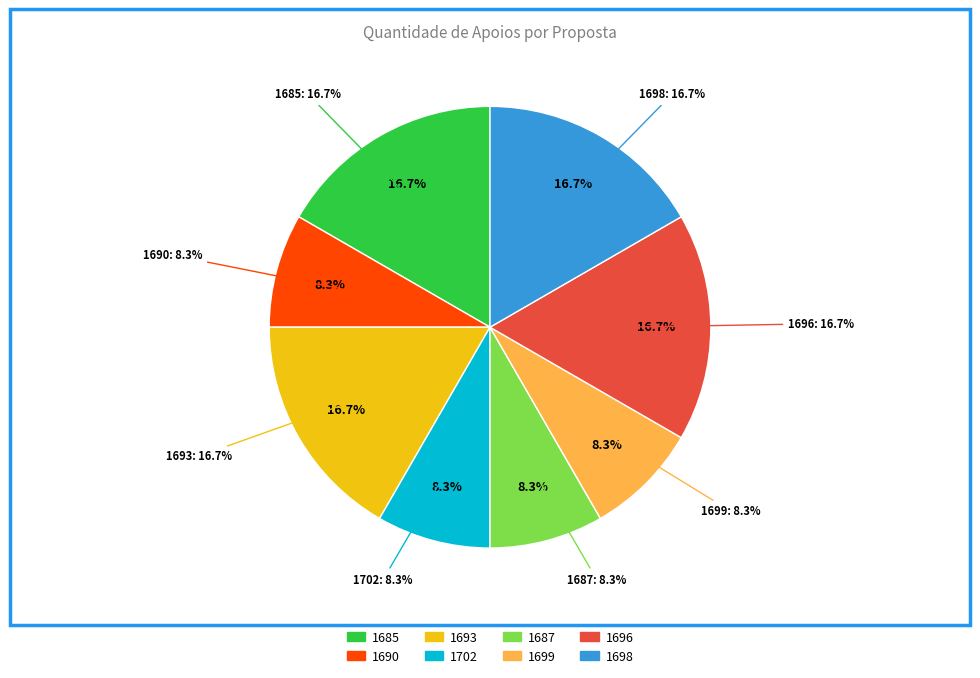

Approximately how many times larger is the value at 1690 compared to 1685?

0.5